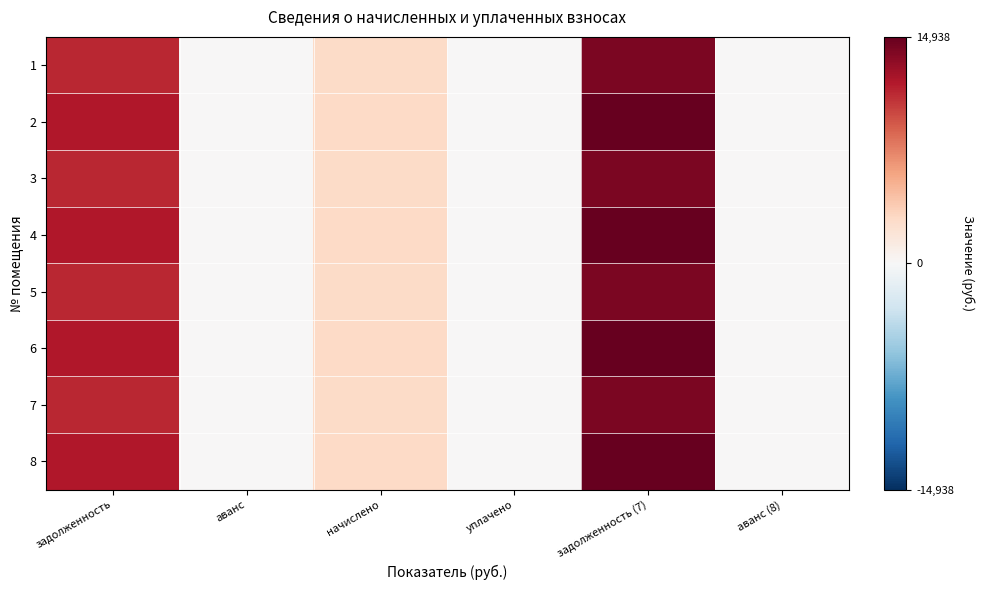

Which label corresponds to the largest value in the chart?

задолженность (7)